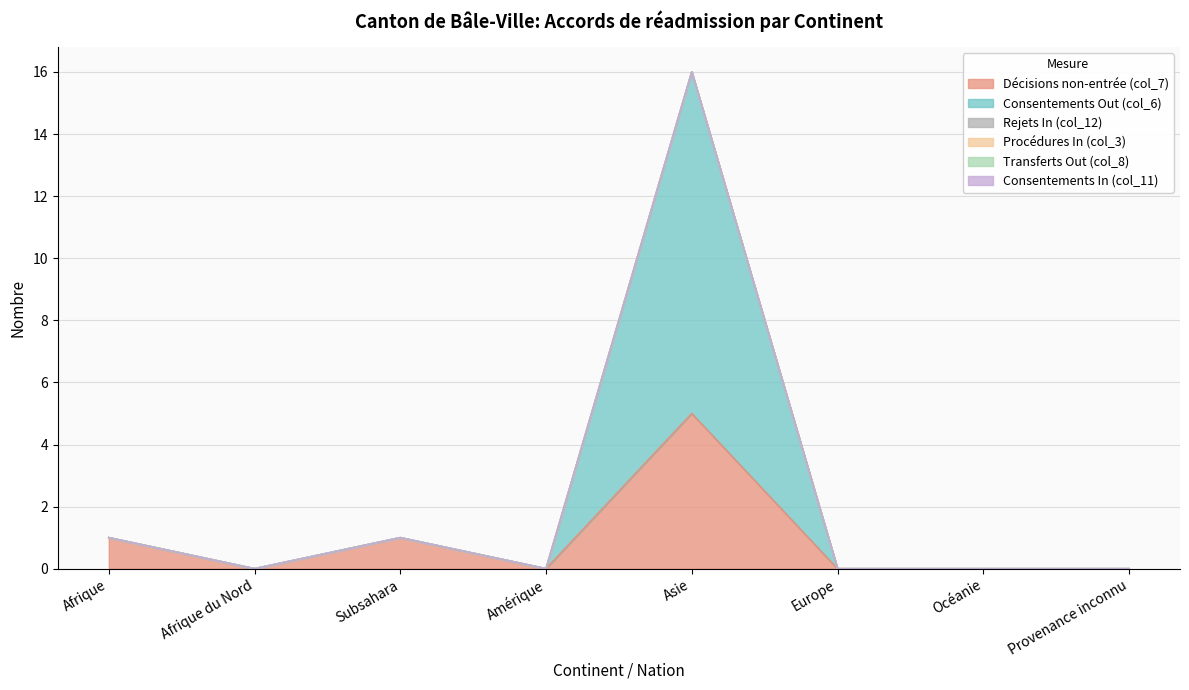

At which category does Décisions non-entrée (col_7) reach its first local peak?

Subsahara